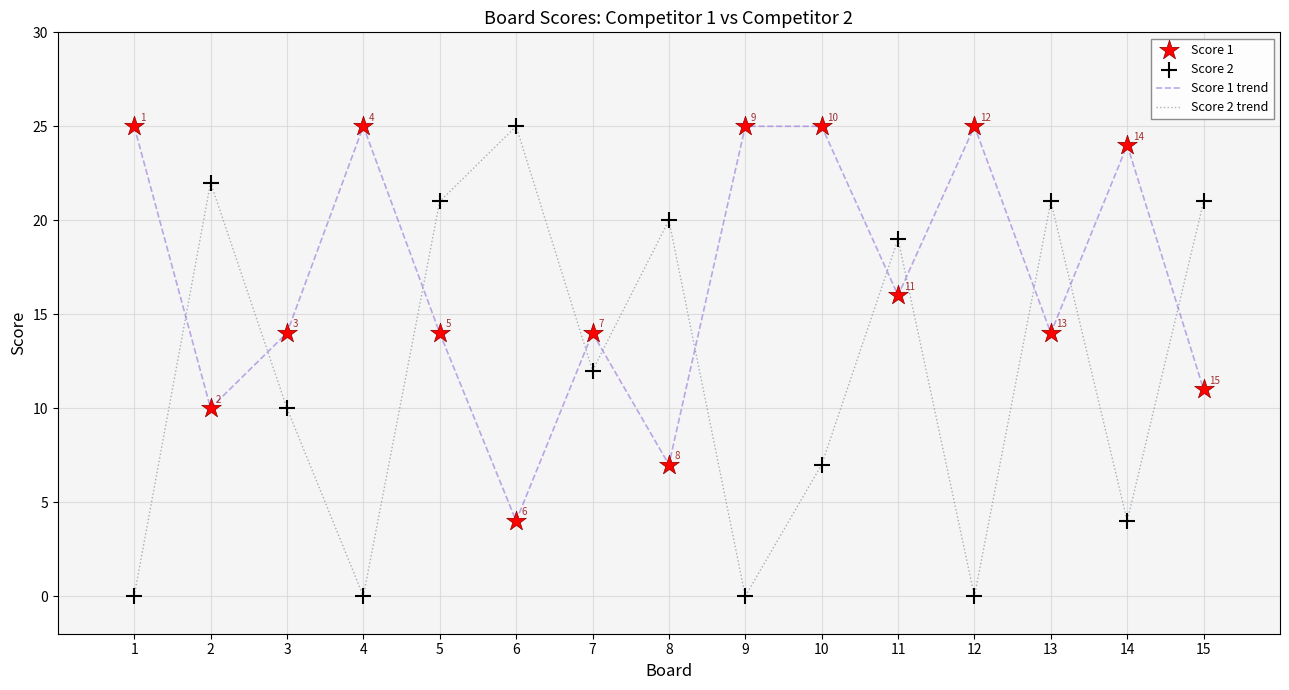

What is the difference between the highest and lowest values at 12?

25